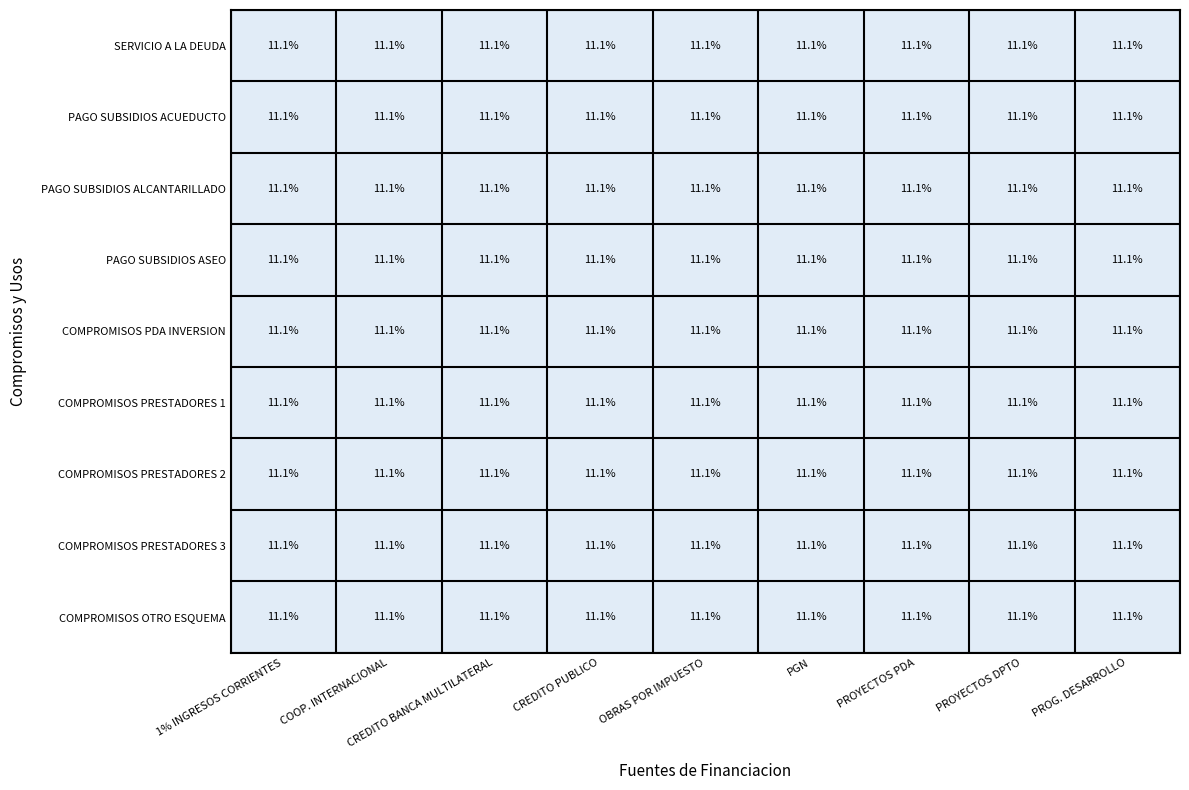

At which category is the sum across all series the highest?

PROG. DESARROLLO